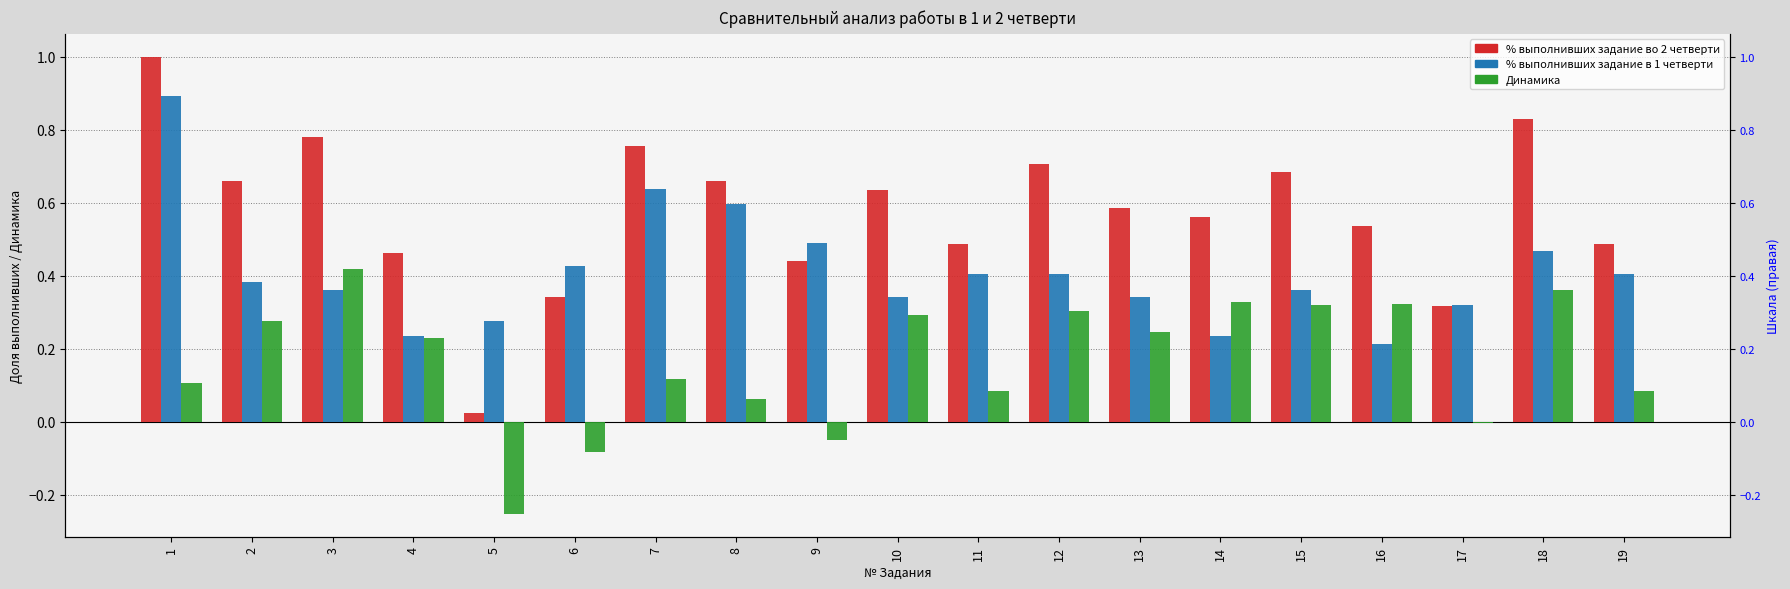

What is the total value across all series at 9?

0.9